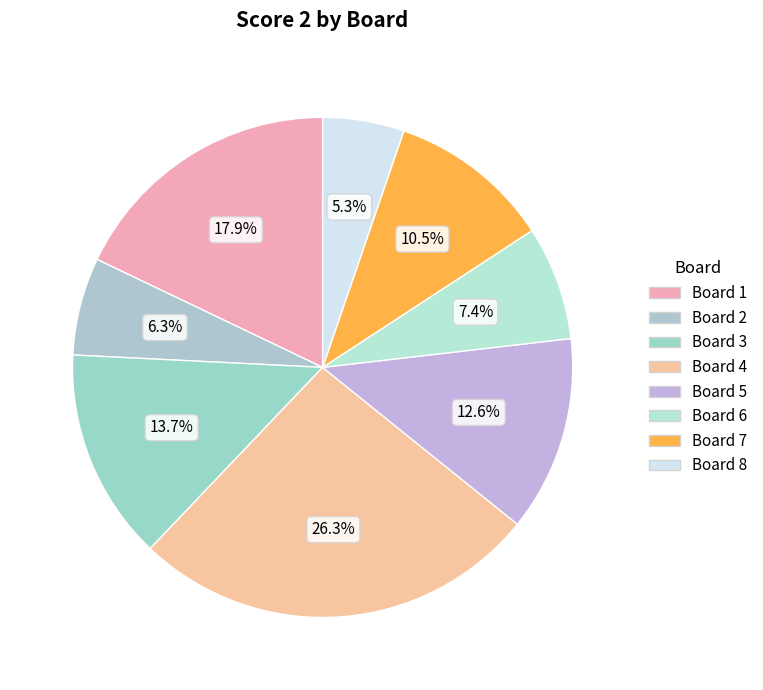

To the nearest percent, what is the difference between the Board 5 and Board 2 slice percentages?

6%